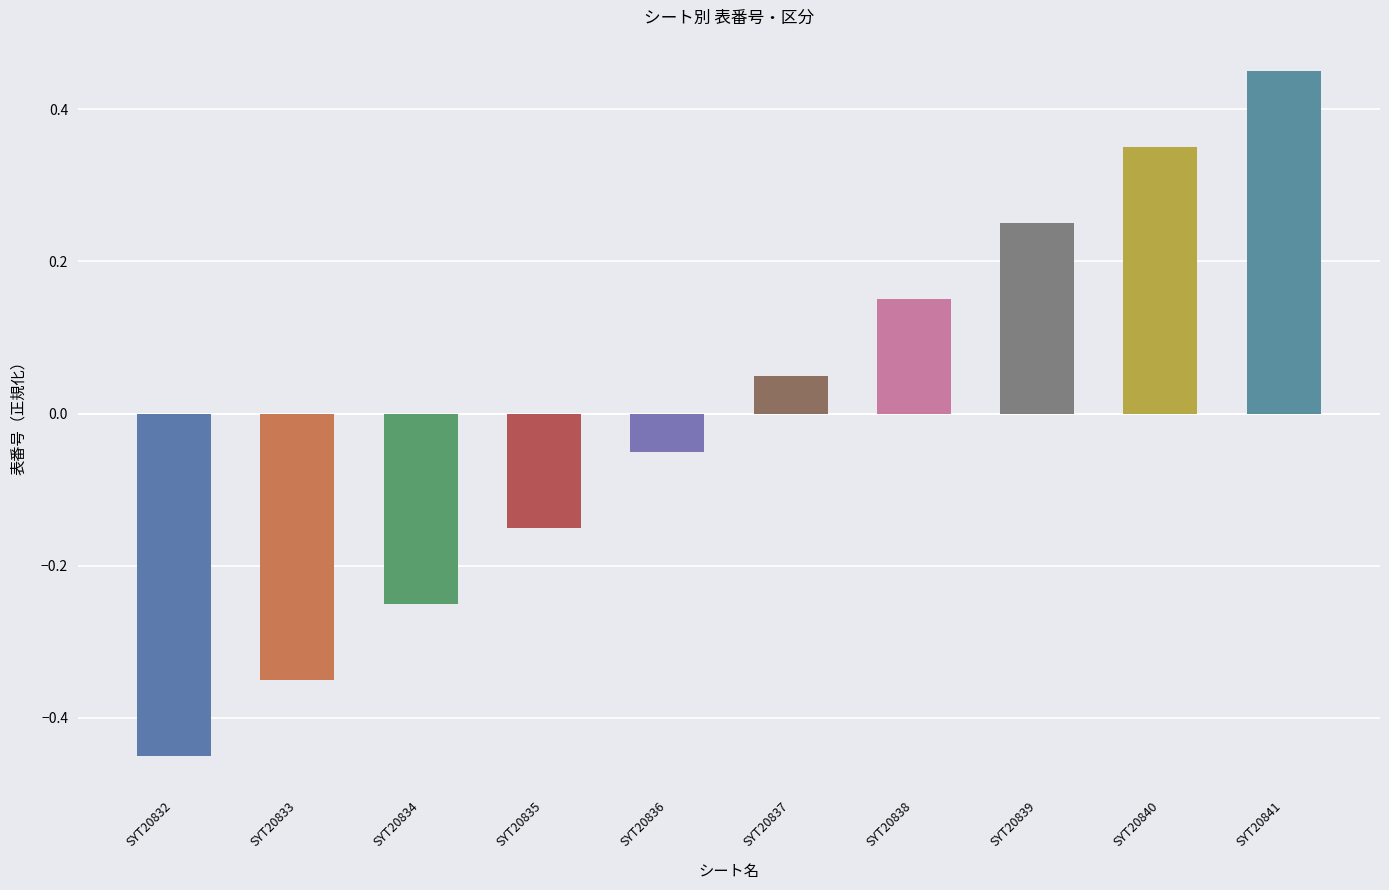

How many values are below 0?

5